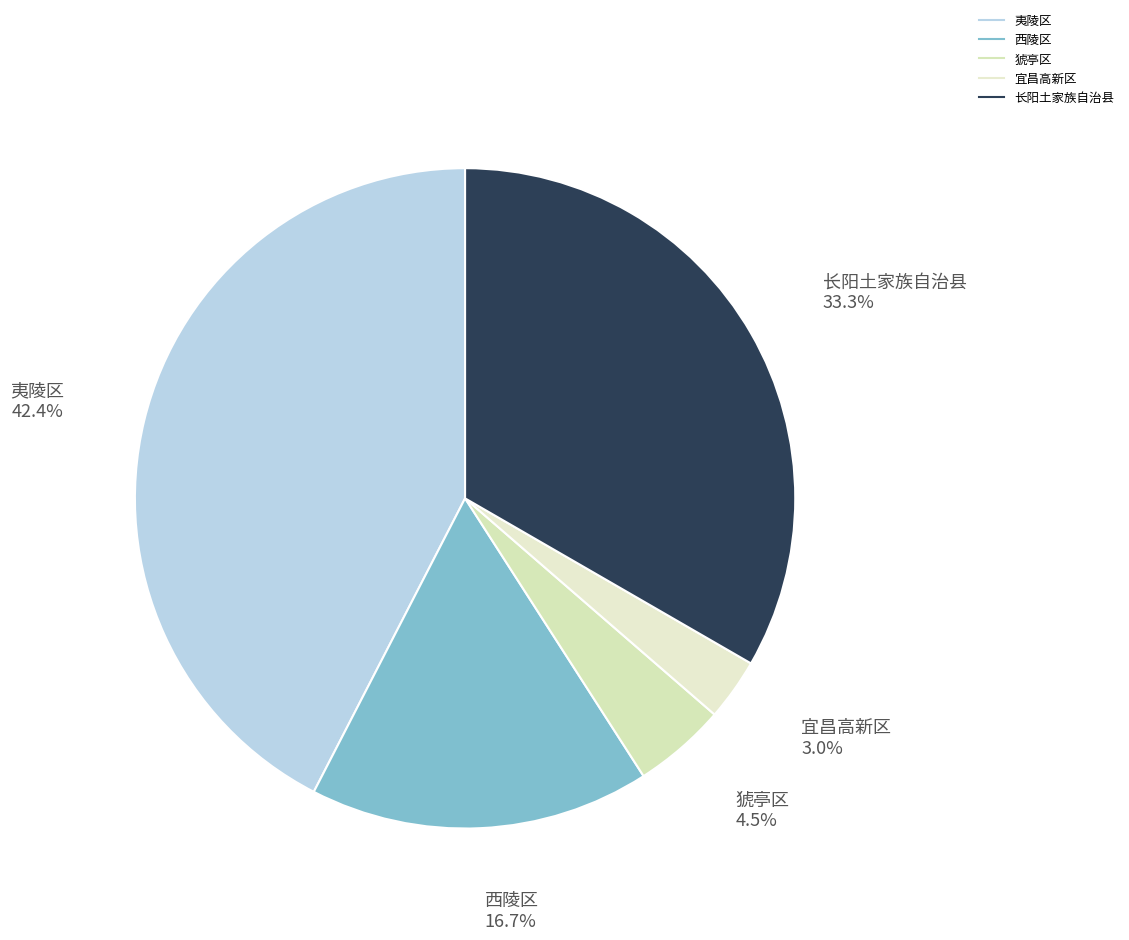

What portion of the pie excludes 宜昌高新区?

97.0%